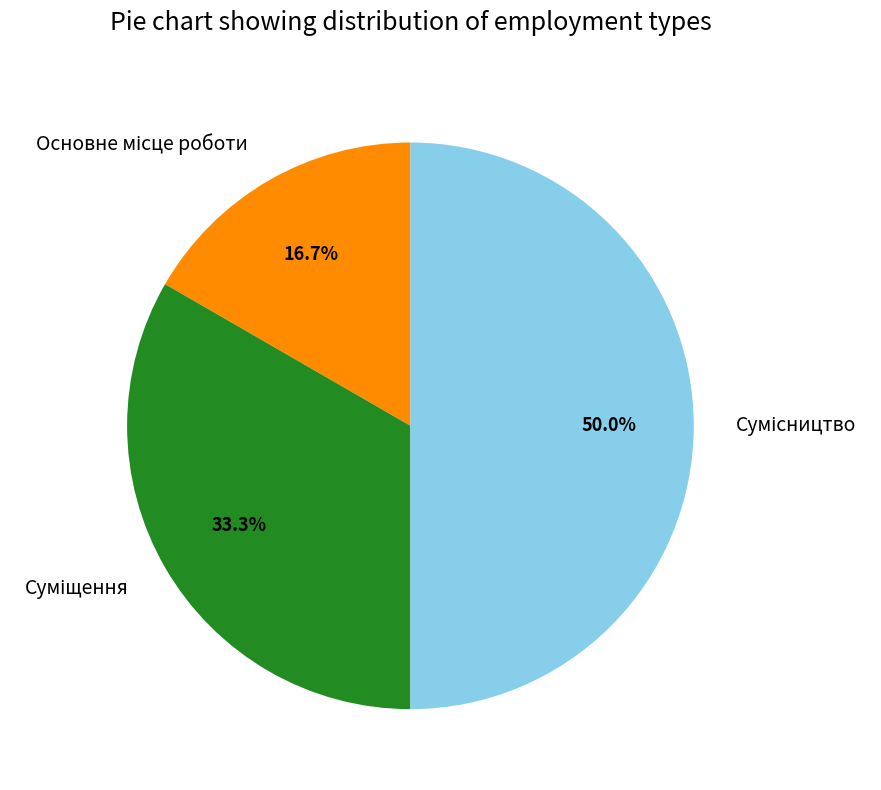

What percentage is NOT represented by Сумісництво?

50.0%